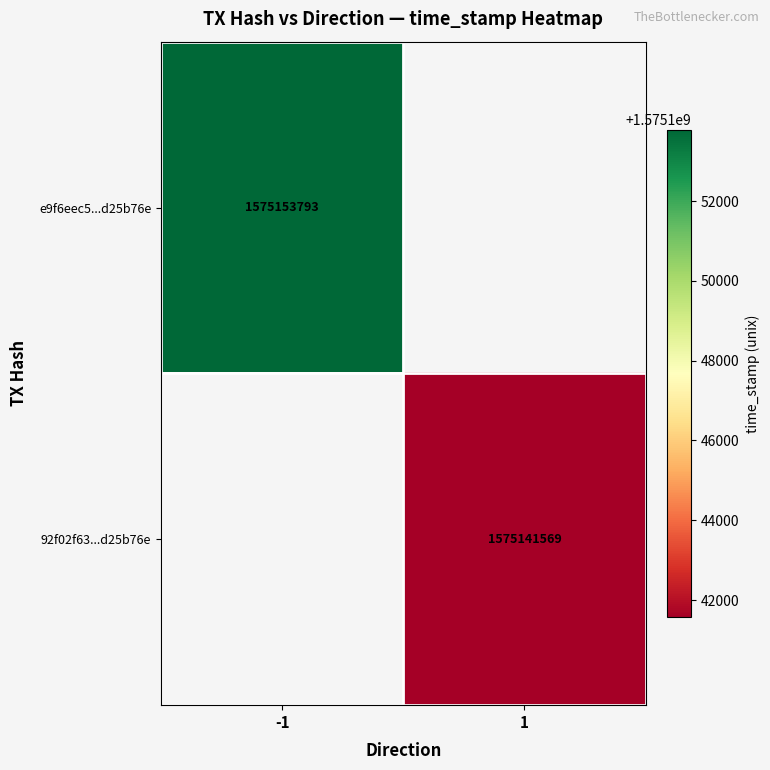

True or false: 92f02f63...d25b76e has a value of 1575141569 at 1.

True